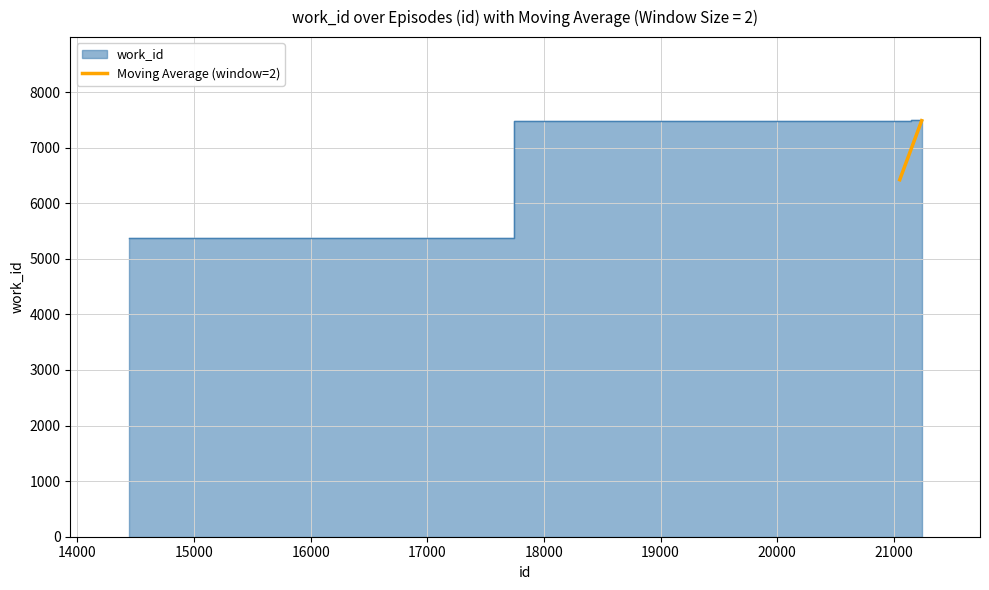

Reading right to left, what are all the values shown in this chart?

7484.5	6422.5